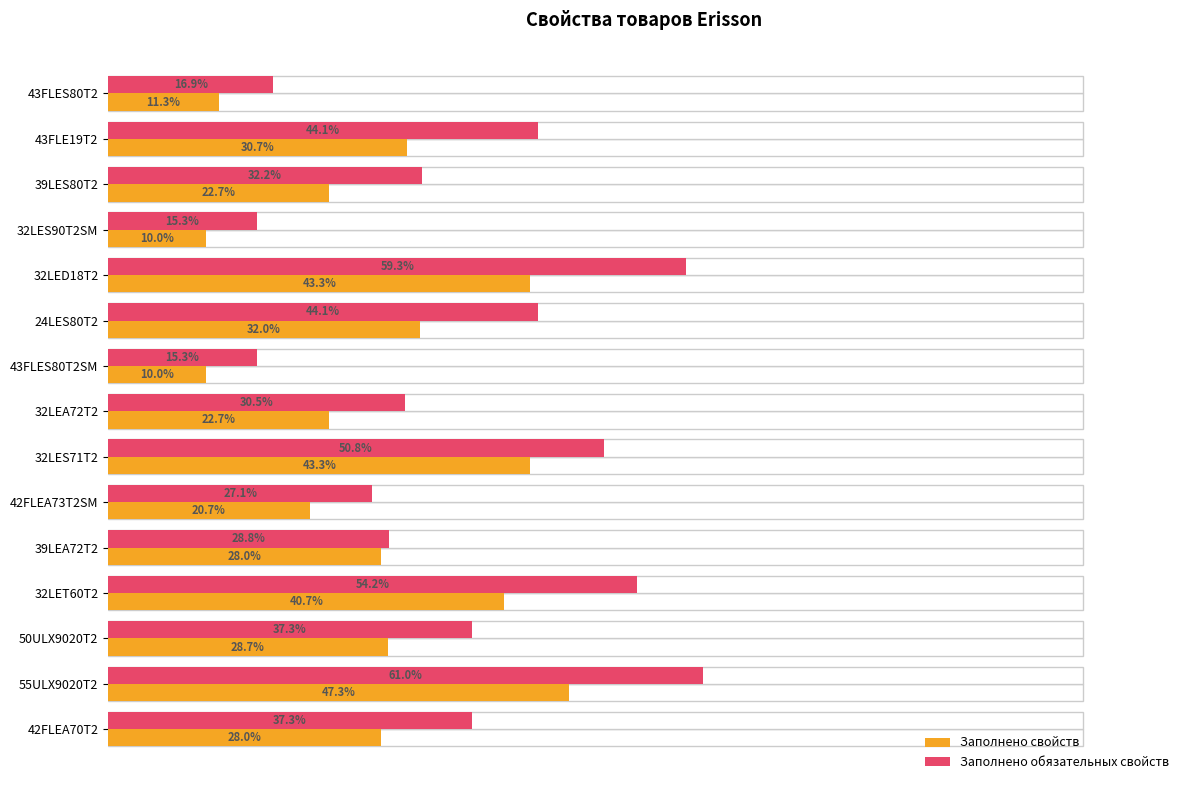

Between 50ULX9020T2 and 42FLEA70T2, which series saw the biggest shift?

Заполнено свойств